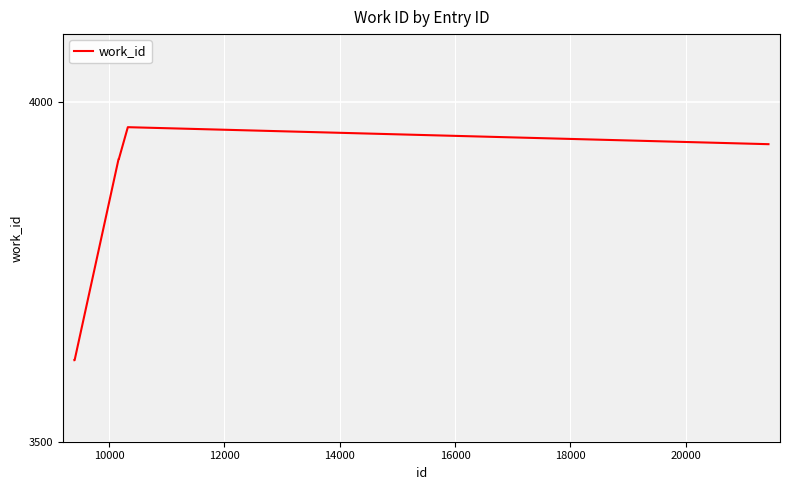

What is the minimum value shown in the chart?

3620